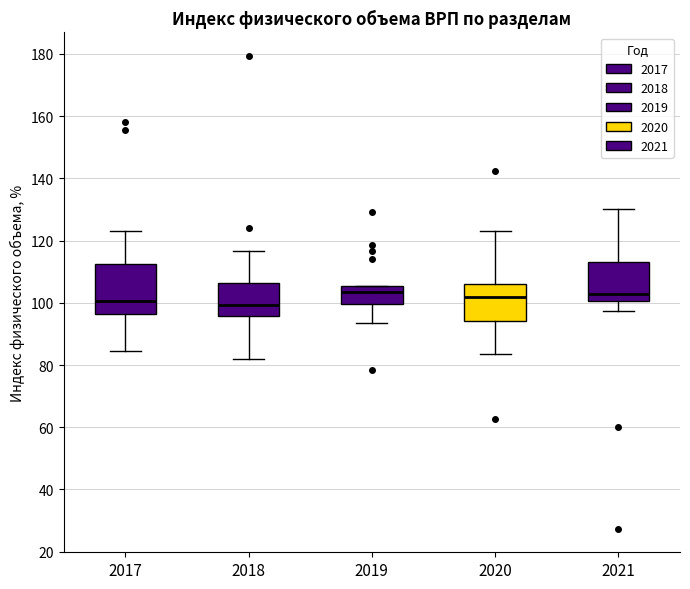

Where does the median line of the box at x = 2021 sit on the y-axis? The values are not printed on the chart, so give them approximately, as read against the axis.

102